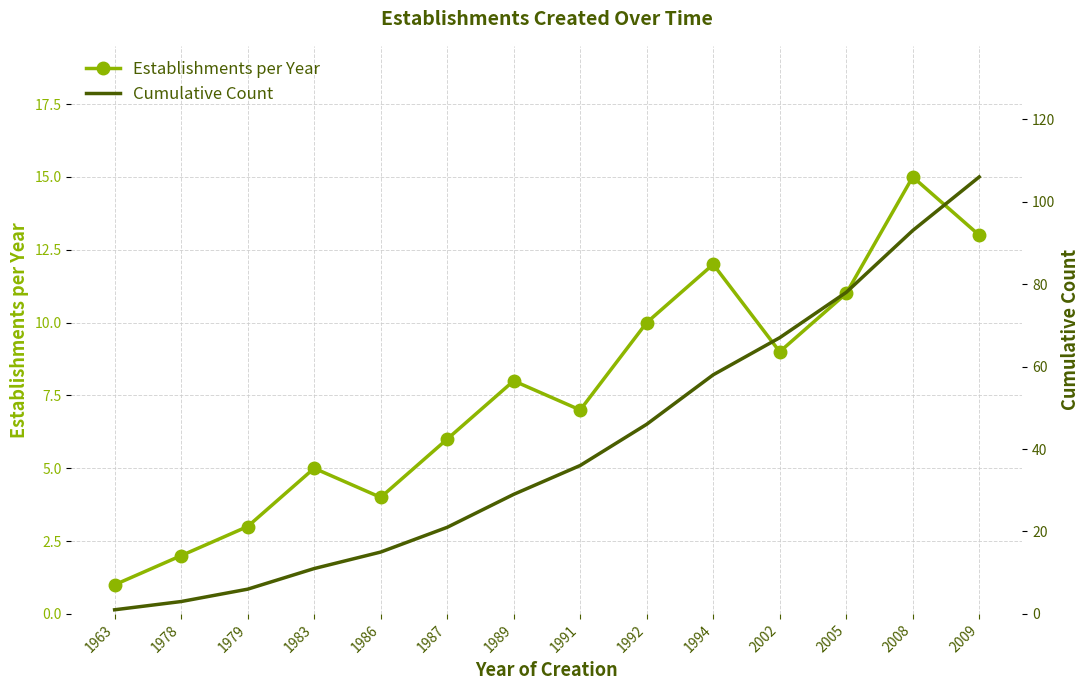

What is the highest value of the Cumulative Count series?

106